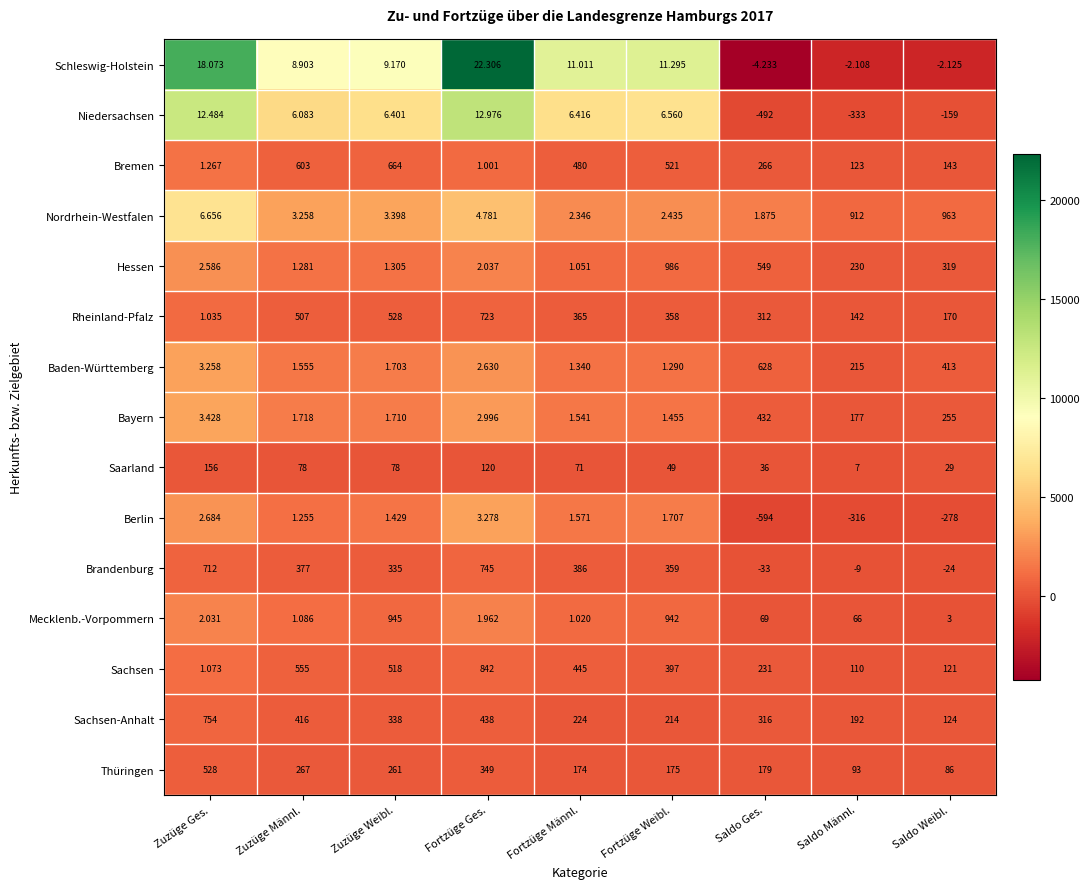

At which category does the chart reach its minimum across all series?

Saldo Ges.